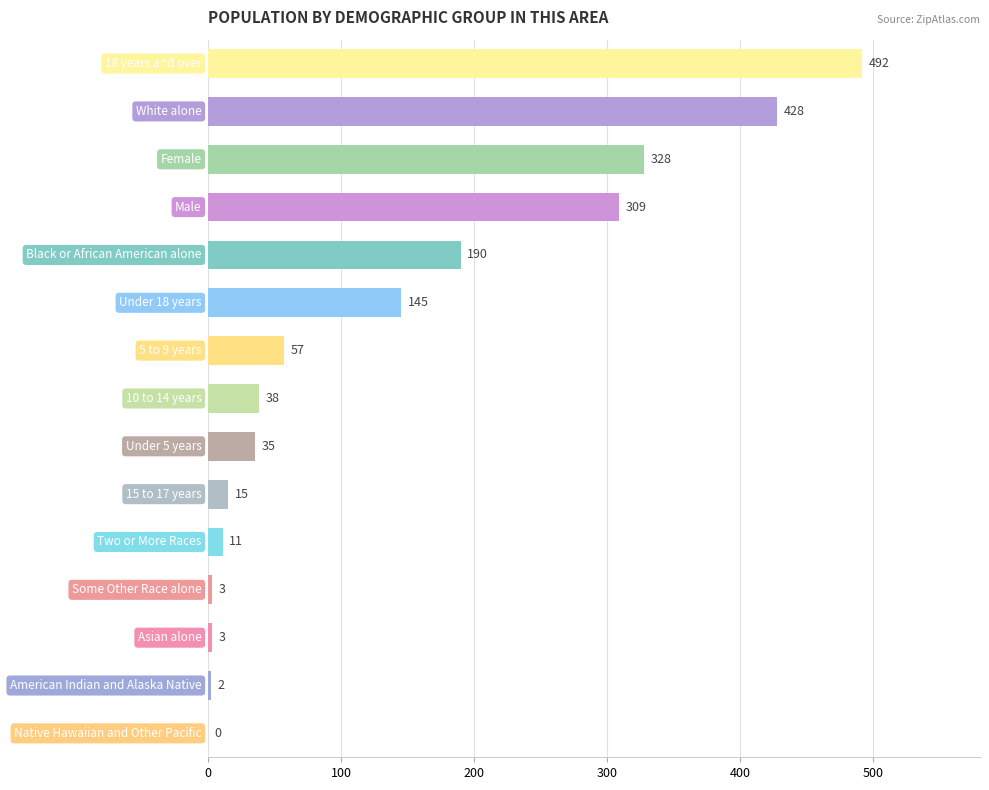

What is the greatest value displayed?

492